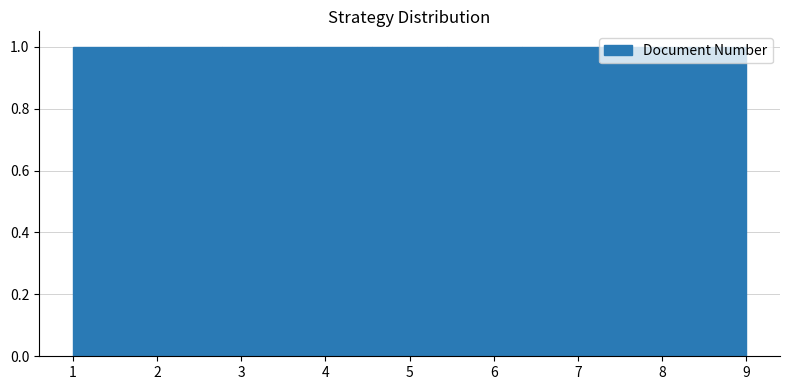

How tall is the bar that spans 8.1 to 9.0 on the x-axis? Neither the bar edges nor the heights are printed on the chart, so give them approximately, as read against the axes.

1